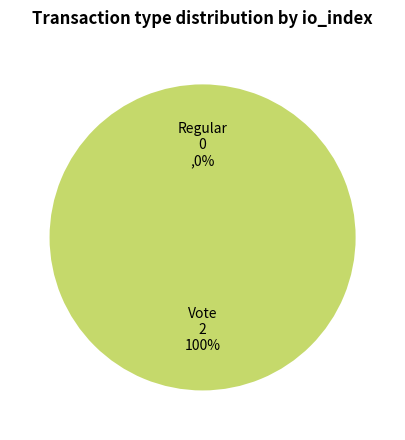

Is it true that Vote is 100% of the pie?

True